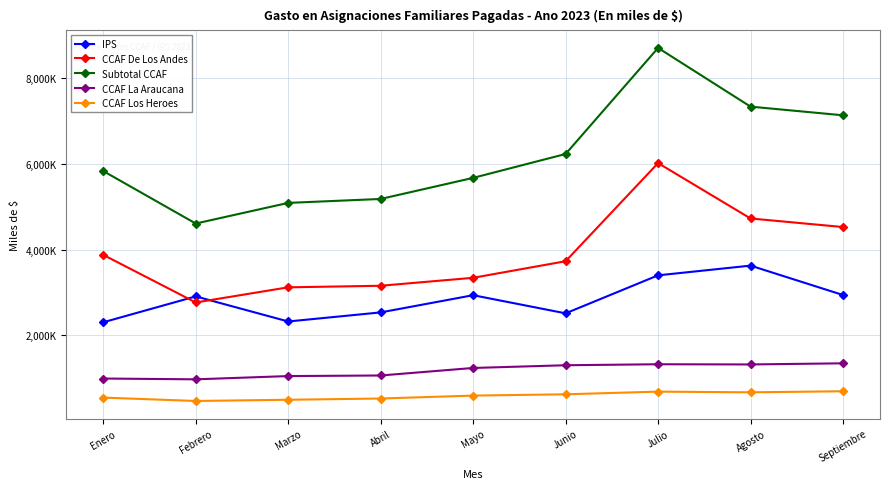

Reading left to right, transcribe all the data shown in this chart.

IPS: Enero=2307589	Febrero=2911492	Marzo=2326091	Abril=2537897	Mayo=2939467	Junio=2516057	Julio=3403190	Agosto=3629745	Septiembre=2943688
CCAF De Los Andes: Enero=3880504	Febrero=2769451	Marzo=3123306	Abril=3159683	Mayo=3345757	Junio=3732361	Julio=6022867	Agosto=4730222	Septiembre=4530295
Subtotal CCAF: Enero=5836638	Febrero=4611987	Marzo=5093833	Abril=5185720	Mayo=5677800	Junio=6235250	Julio=8710880	Agosto=7340553	Septiembre=7138315
CCAF La Araucana: Enero=994686	Febrero=975923	Marzo=1051955	Abril=1065561	Mayo=1241091	Junio=1304680	Julio=1327726	Agosto=1323320	Septiembre=1349651
CCAF Los Heroes: Enero=549522	Febrero=470791	Marzo=499094	Abril=527949	Mayo=596421	Junio=626352	Julio=688961	Agosto=672554	Septiembre=697678